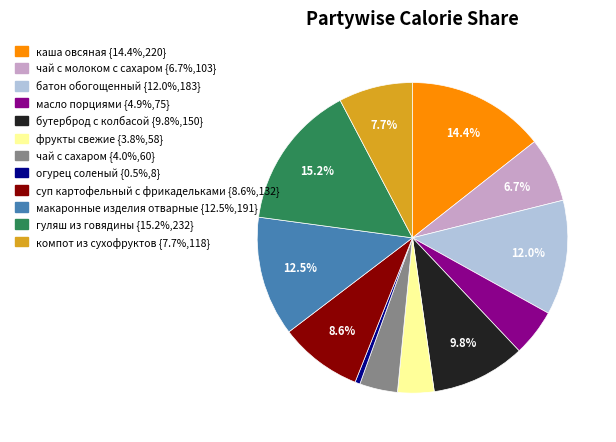

What percentage is the чай с молоком с сахаром slice, to the nearest percent?

7%